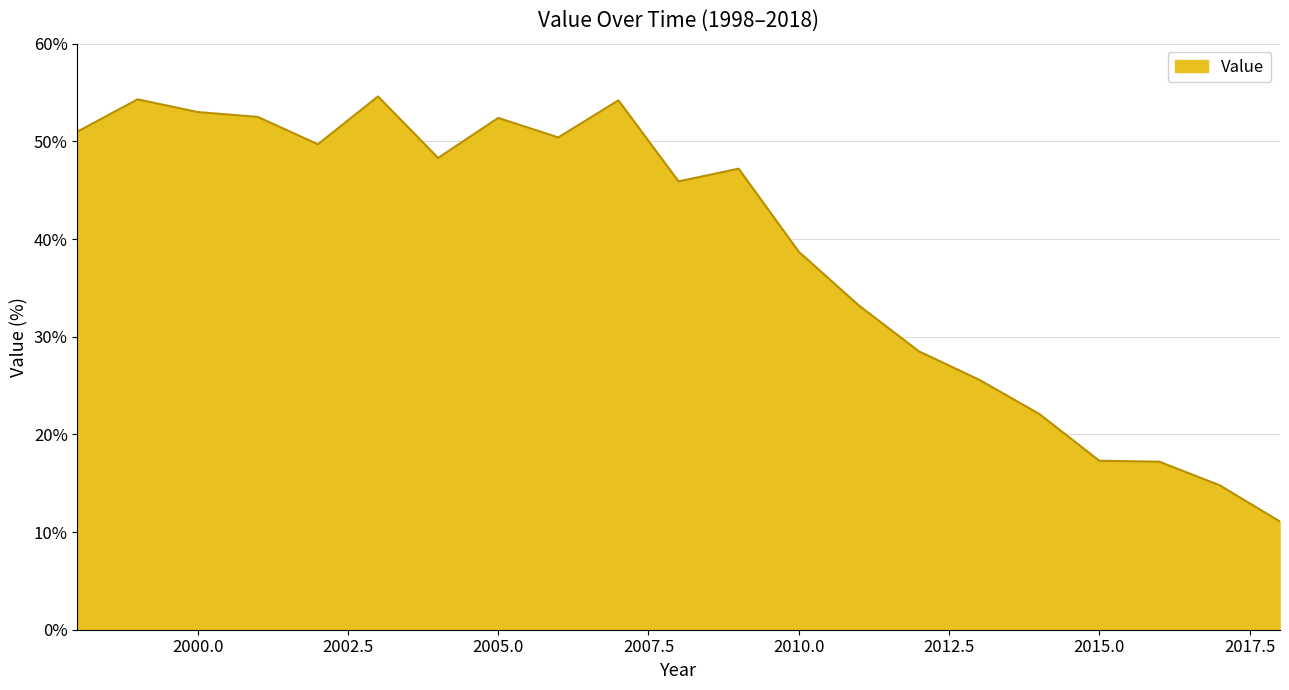

What is the maximum value shown in the chart?

54.6